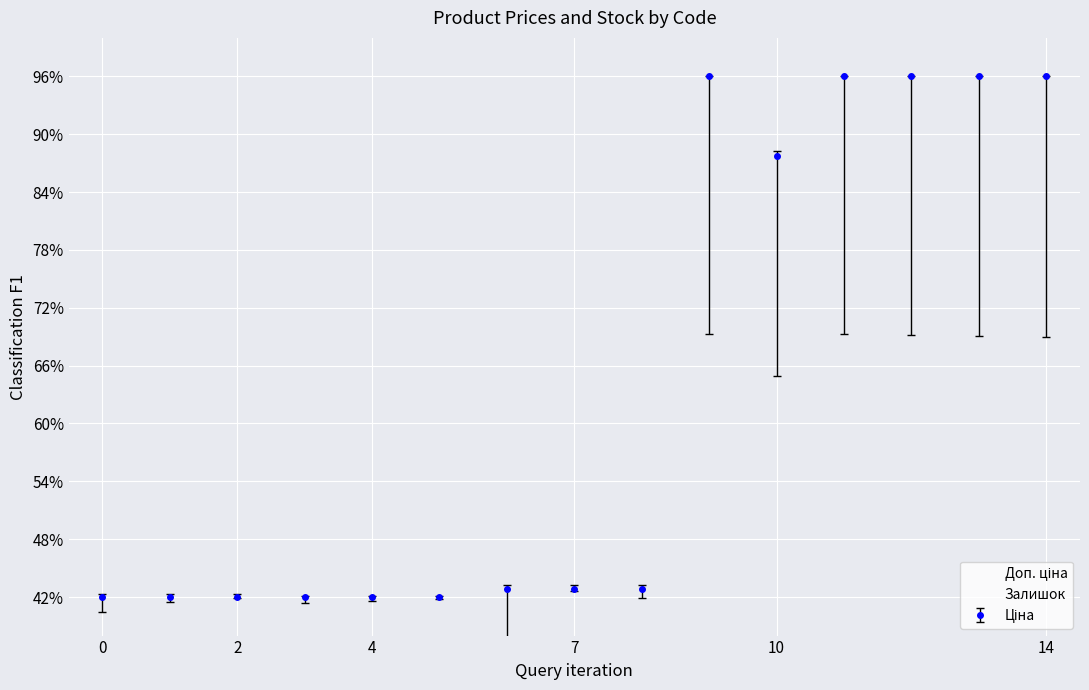

What is the sum of all Залишок values?

672.9